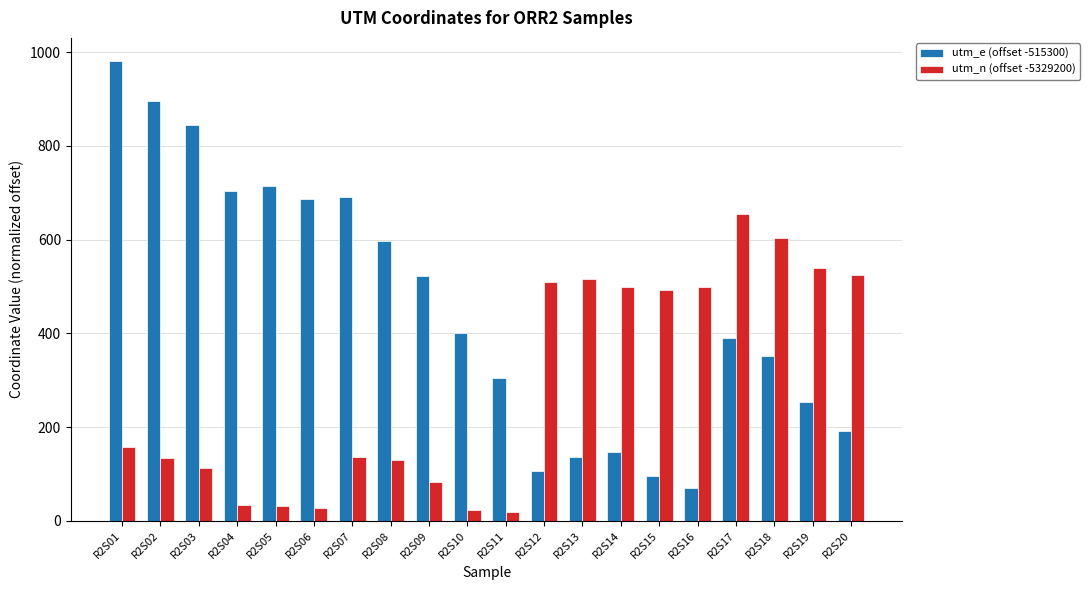

List the series in order of their peak value, highest first.

utm_e (offset -515300), utm_n (offset -5329200)